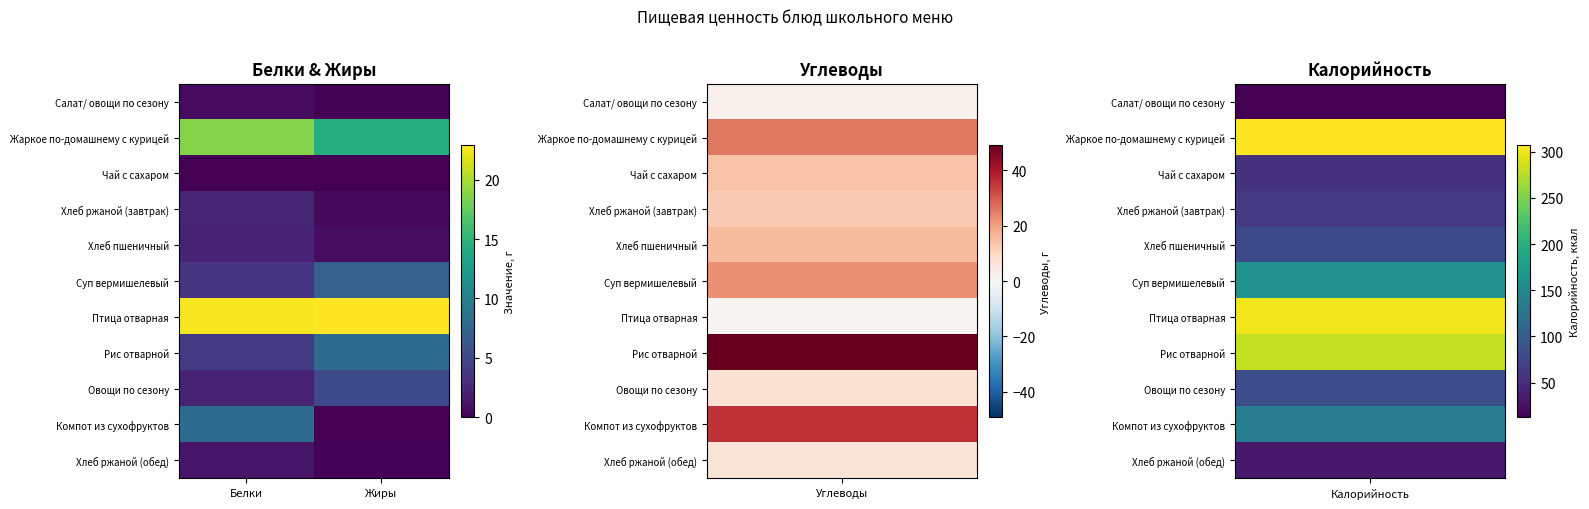

Count the number of data series in this chart.

11